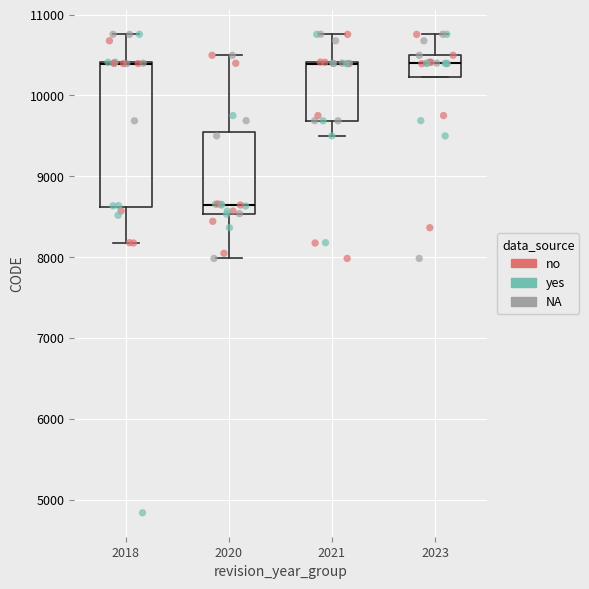

Reading left to right, read every box against the y-axis: the position of its median line, the range the box covers, and the ends of its whiskers. The values are not printed on the chart, so give them approximately, as read against the axis.

2018: median 10400 (drawn on the box's upper edge), box 8600 to 10400, whiskers 8200 to 10800
2020: median 8600, box 8500 to 9500, whiskers 8000 to 10500
2021: median 10400 (drawn on the box's upper edge), box 9700 to 10400, whiskers 9500 to 10800
2023: median 10400, box 10200 to 10500, whiskers 10200 to 10800